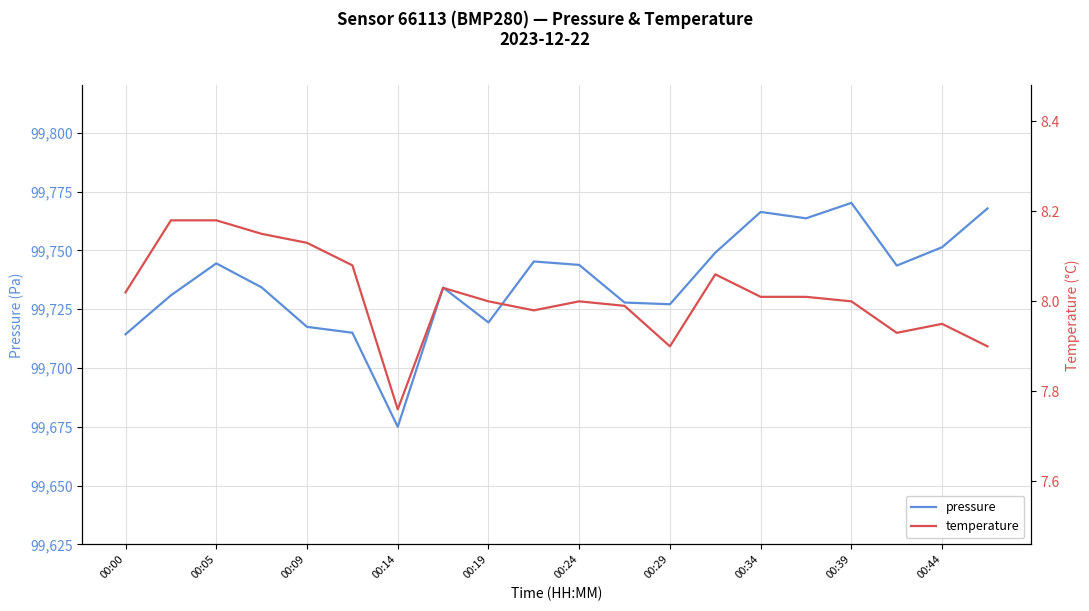

How many interior local valleys does the pressure series have?

5